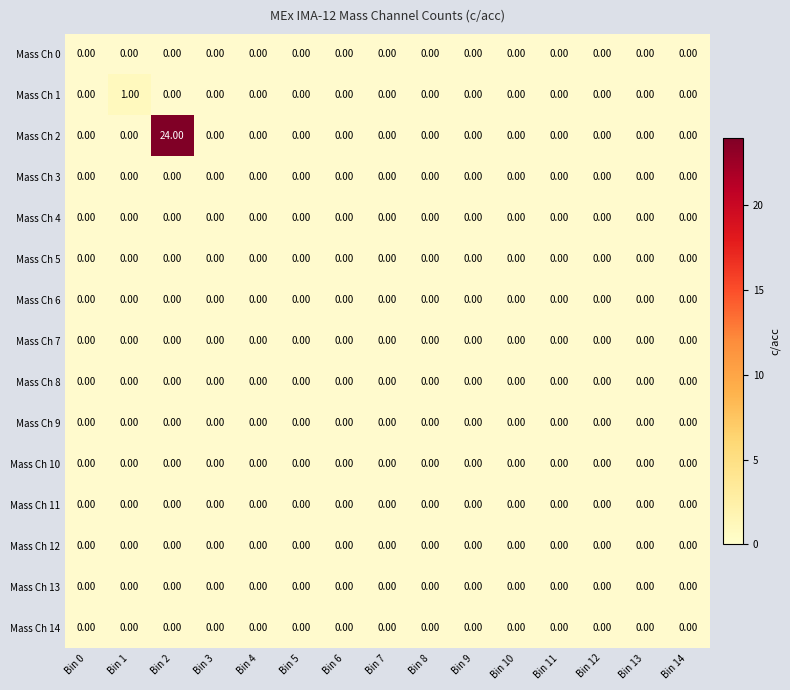

How many series are shown in this chart?

15